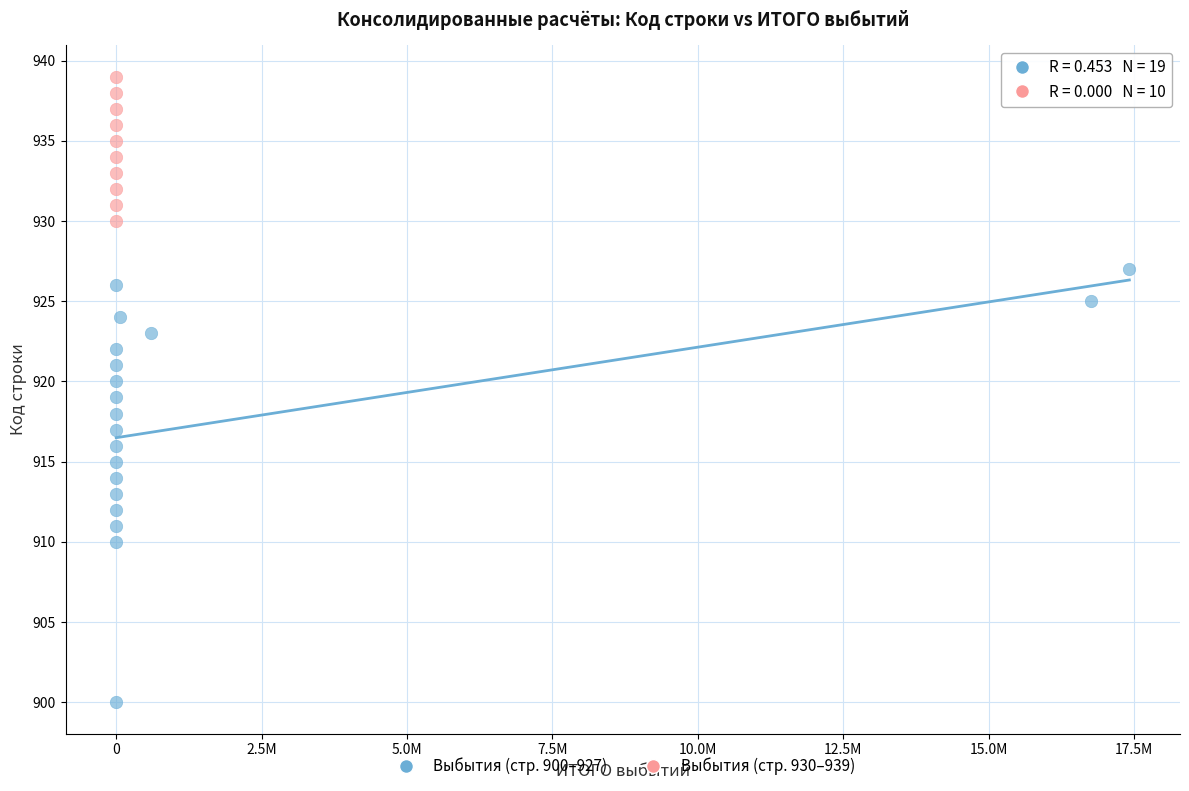

Which series has the largest Y range (max minus min)?

Выбытия (стр. 900–927)